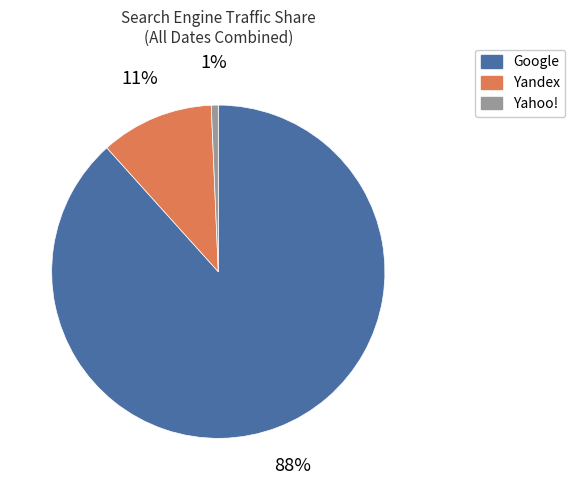

Does any single category account for the majority?

Yes